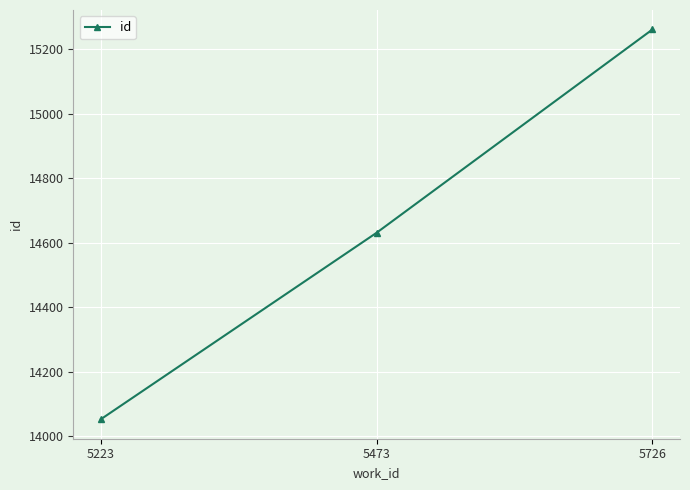

Approximately how many times larger is the value at 5223 compared to 5726?

0.9